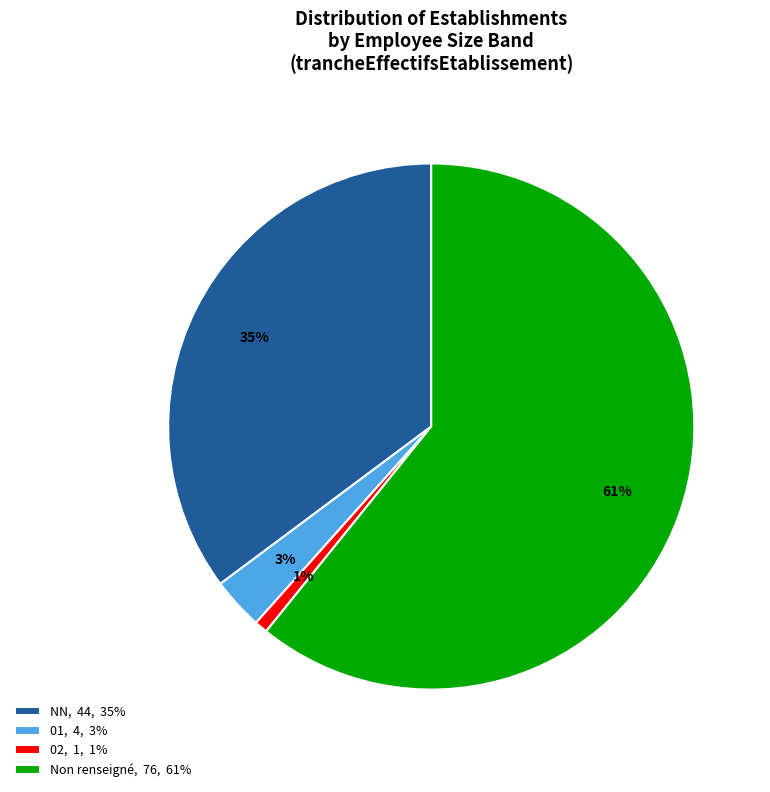

Rank the categories by value from highest to lowest.

Non renseigné, 76, 61%, NN, 44, 35%, 01, 4, 3%, 02, 1, 1%